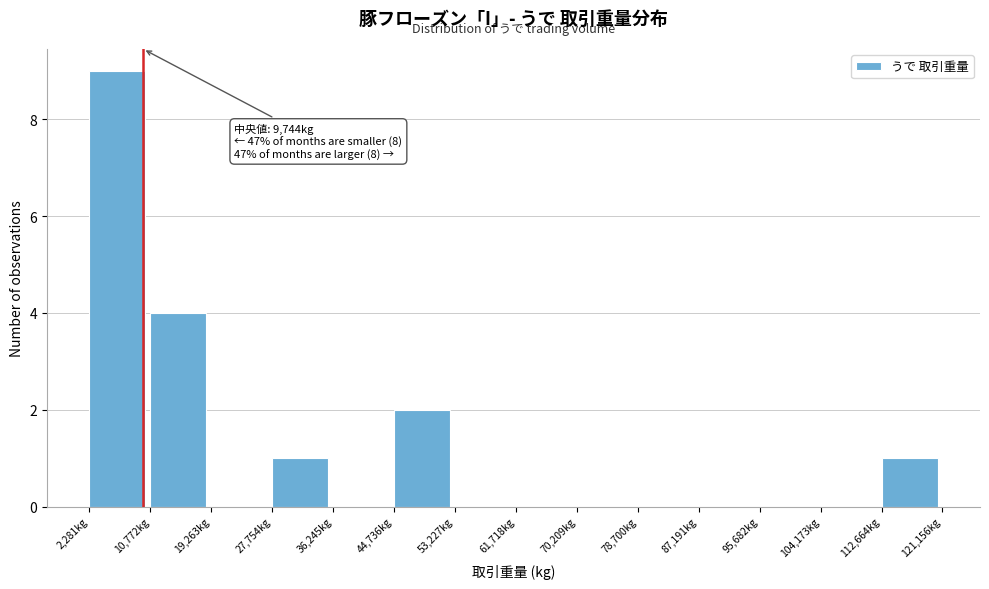

Which range on the x-axis has the tallest bar?

2000 to 11000